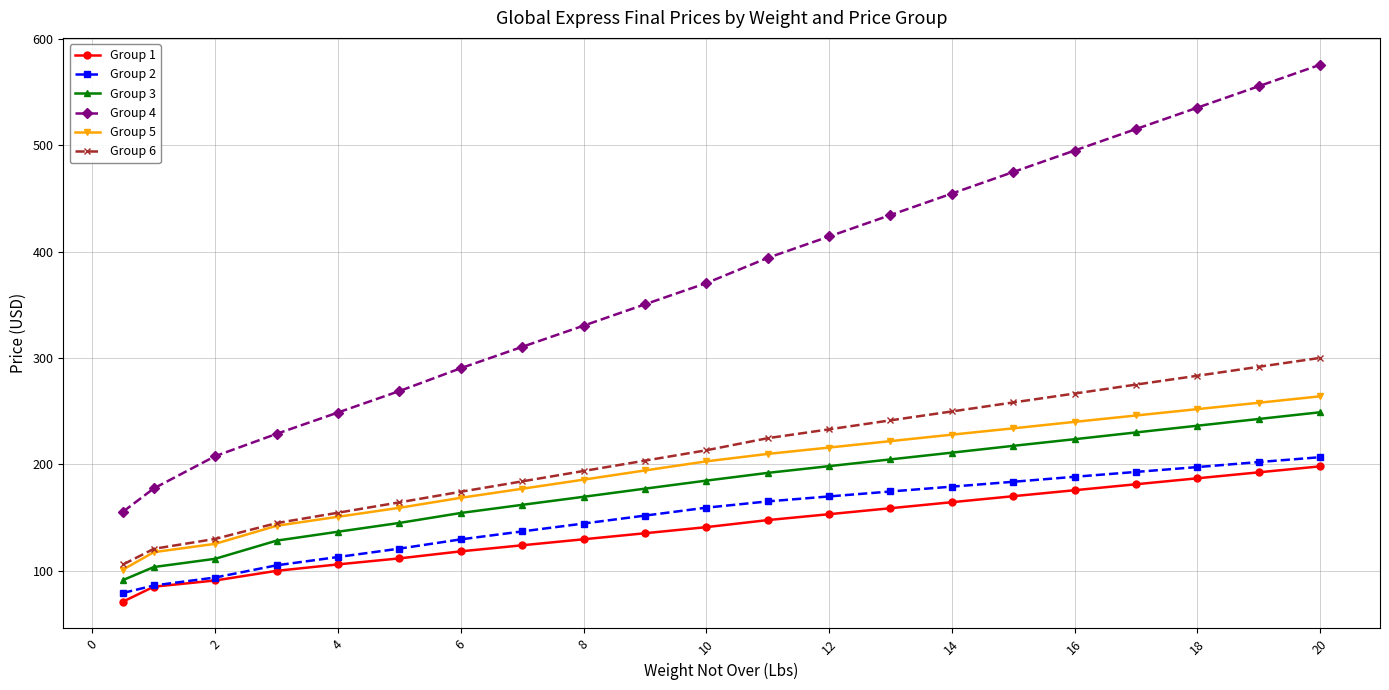

What is the value of the Group 4 point at the 11th from the left?

370.4